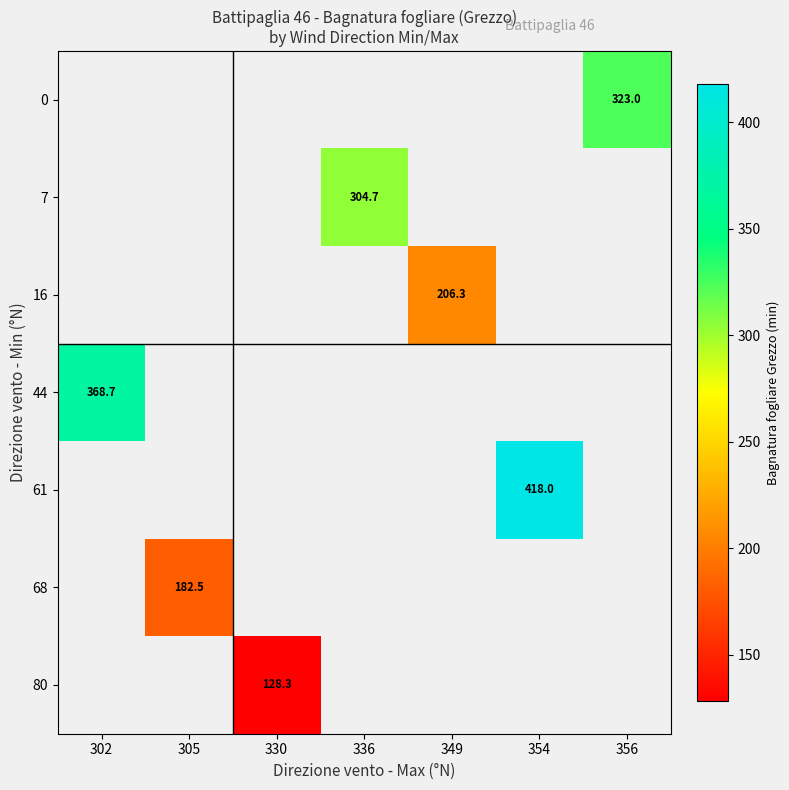

How many categories are shown in the chart?

7